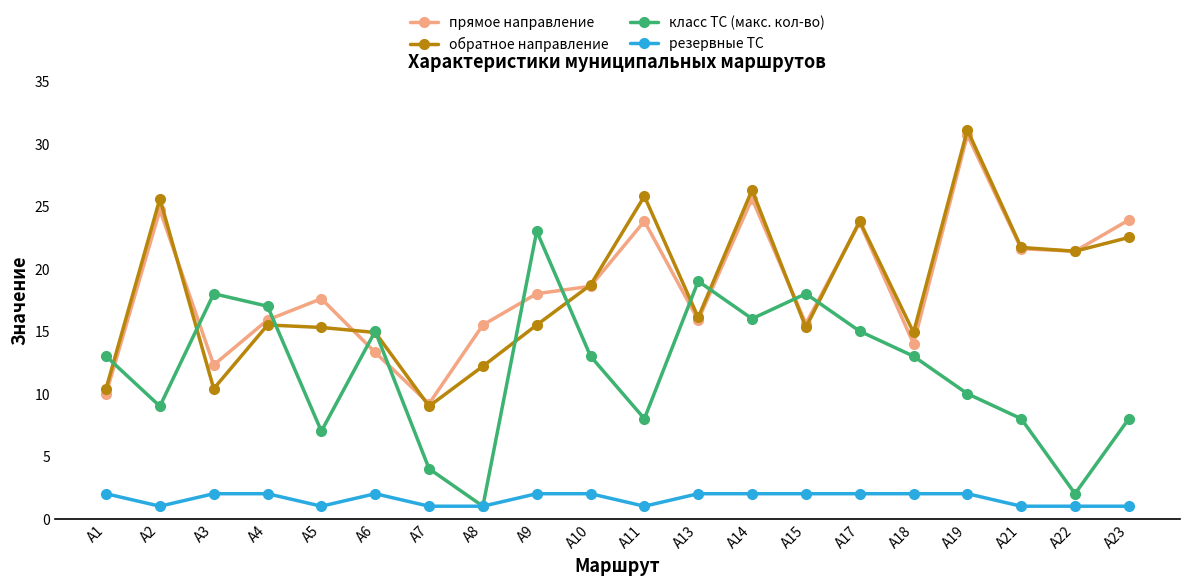

True or false: резервные ТС and обратное направление cross at least once.

False